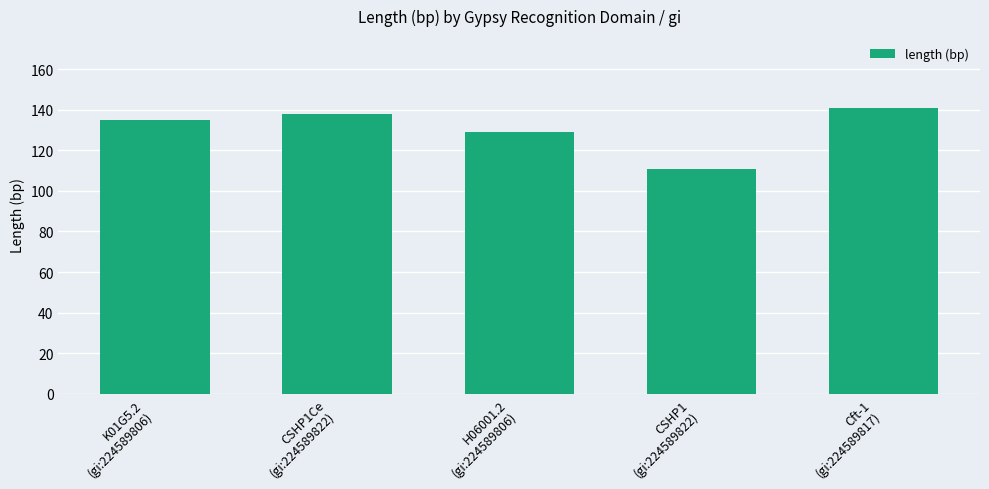

How many values are between 129 and 138?

3